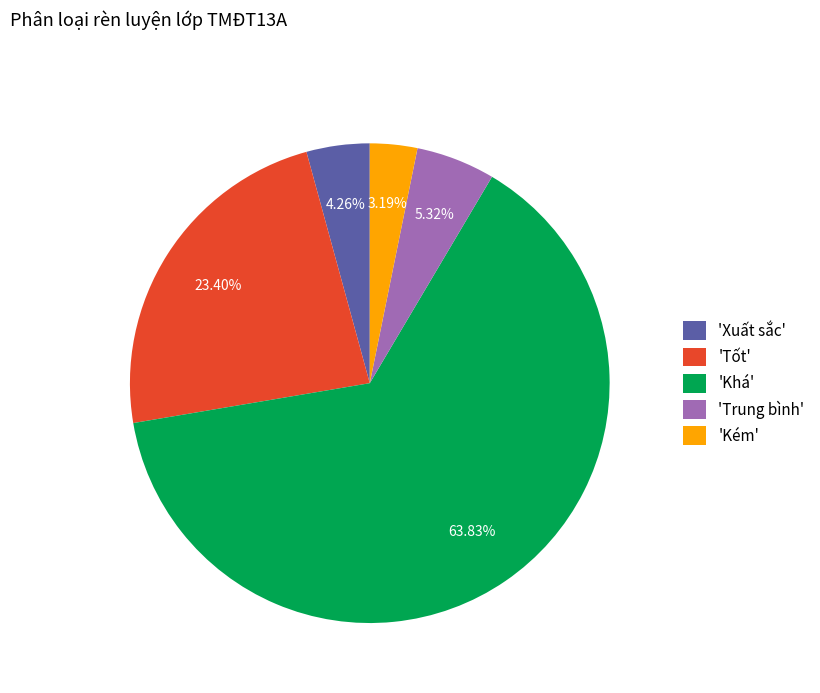

How many segments does this pie chart have?

5